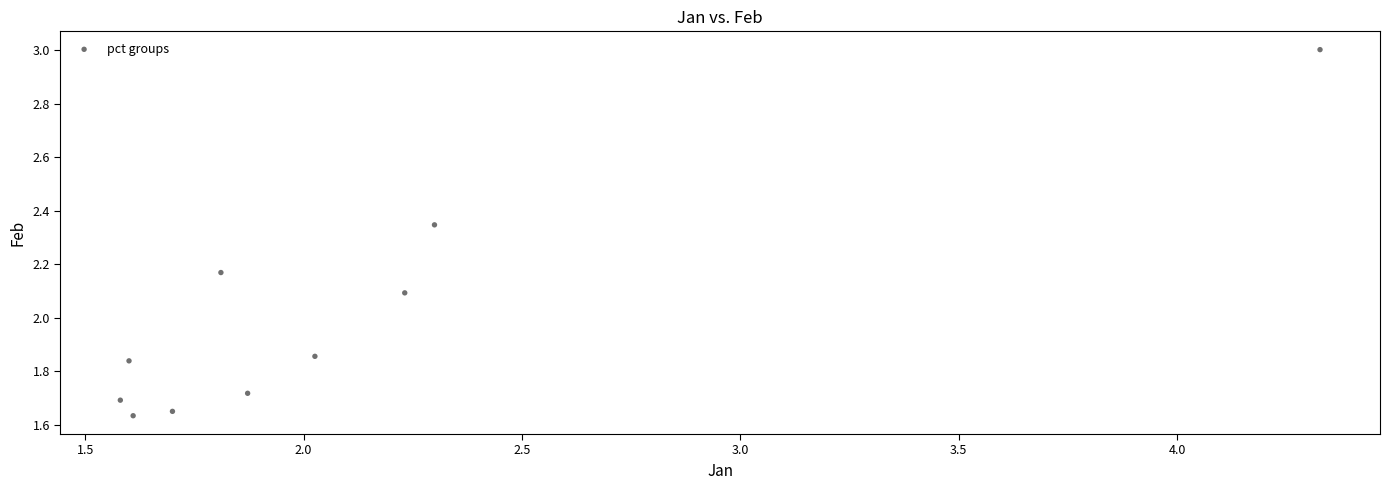

What is the range of X values (max minus min)?

2.7